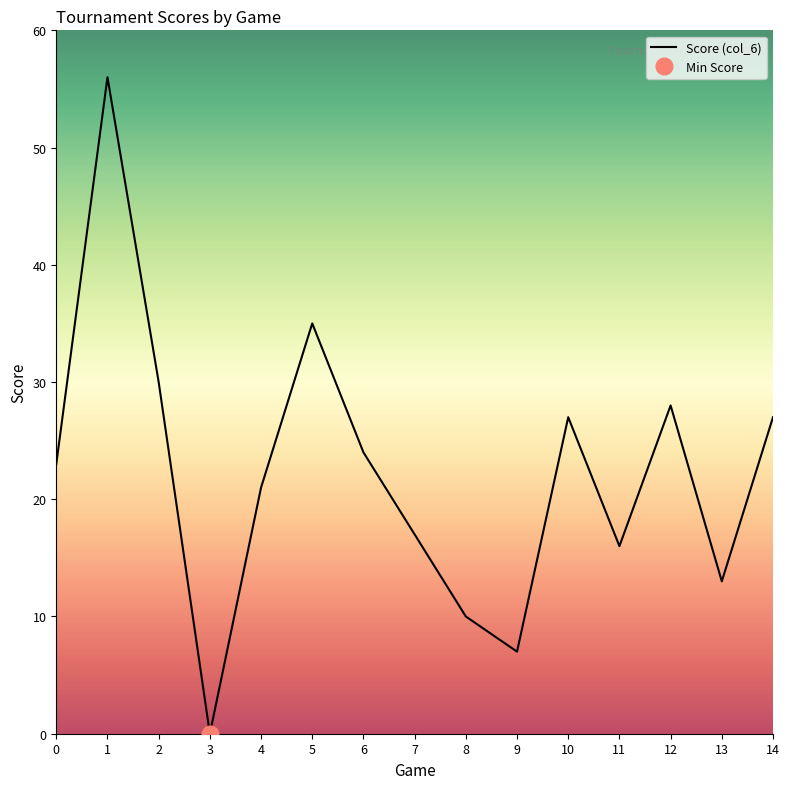

How many values are below 23?

7